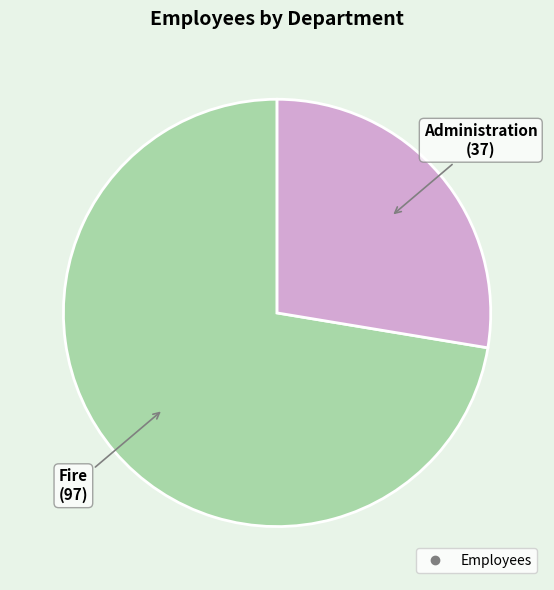

Is there any slice that represents more than half of the pie?

Yes